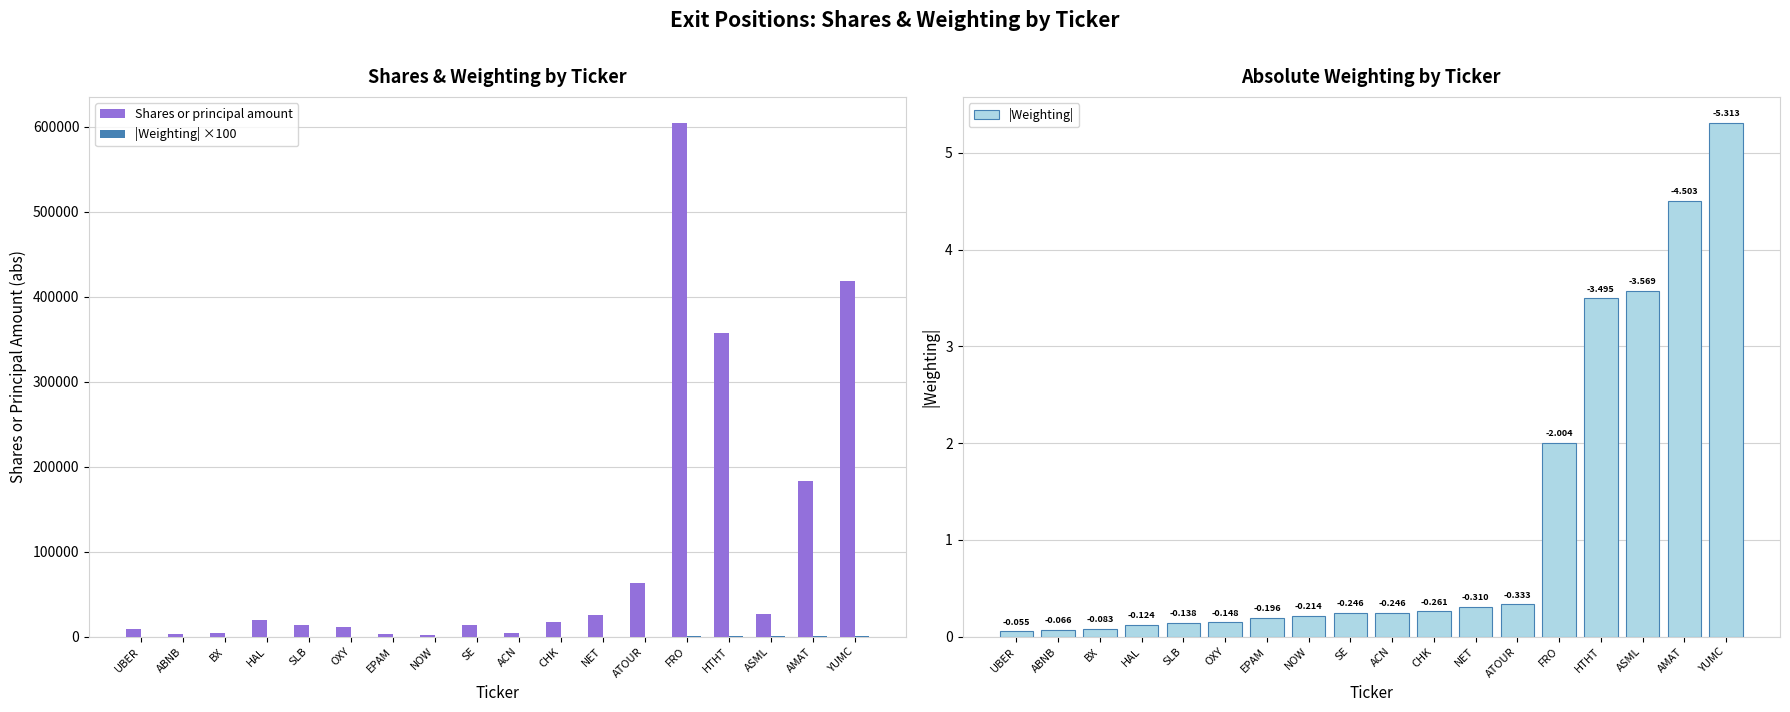

What is the difference between the maximum and minimum values in the Shares or principal amount series?

602307.0